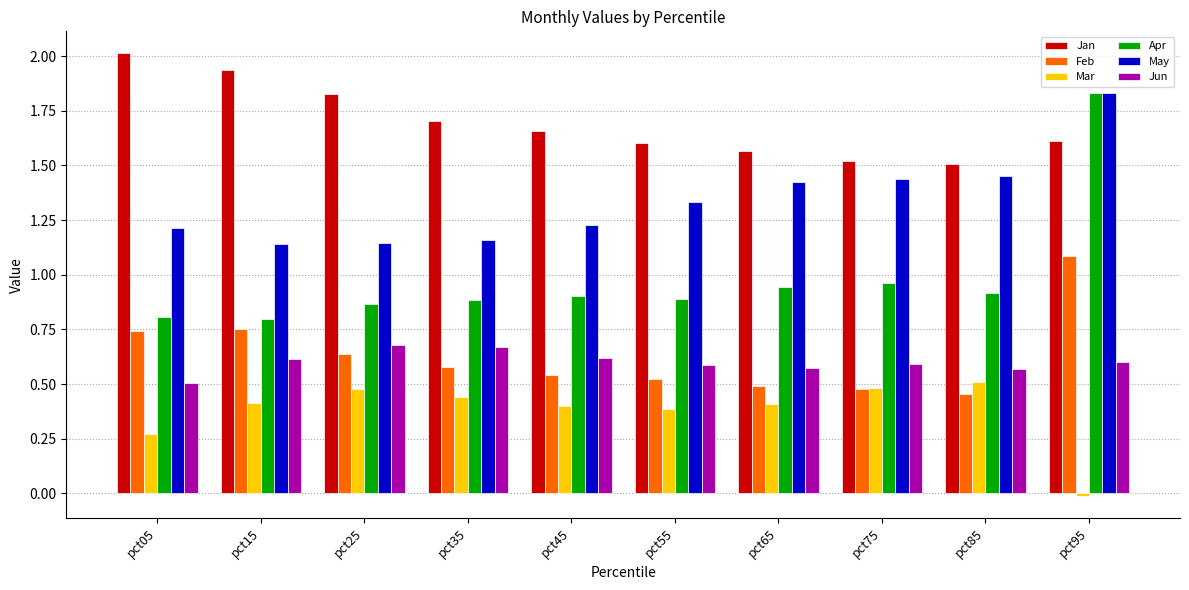

What is the total value across all series at pct85?

5.4